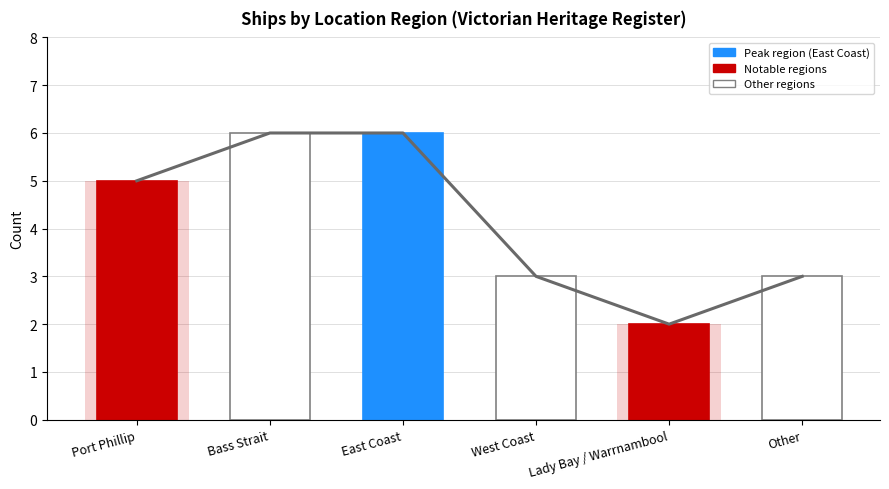

What is the label of the 6th bar from the right?

Port Phillip